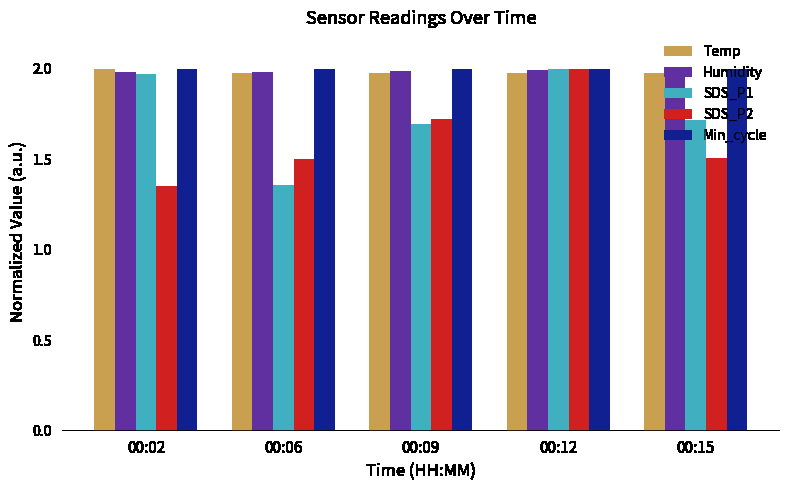

At which label does SDS_P1 reach its minimum?

00:06